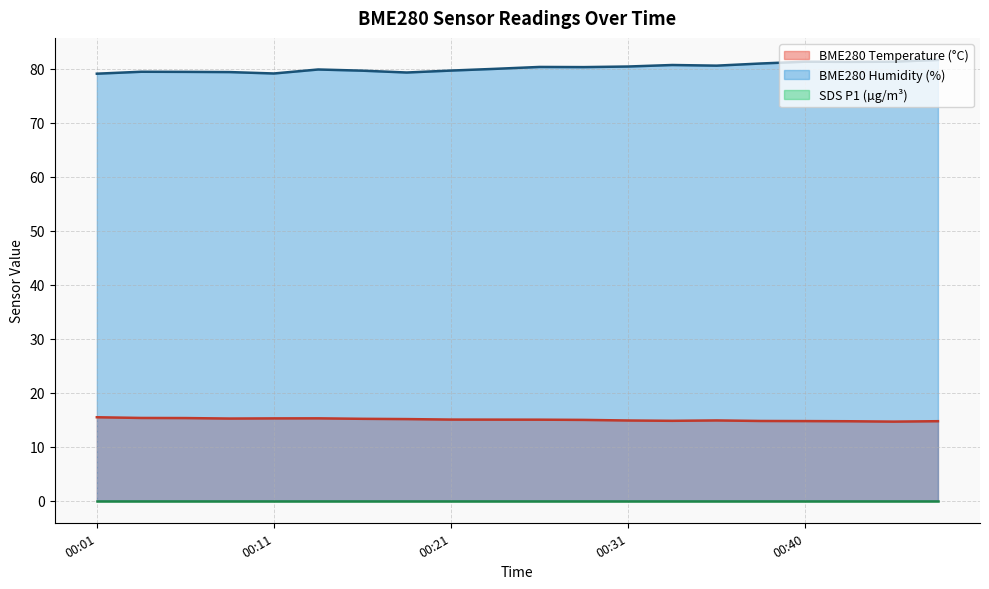

How many data points does each series have?

20